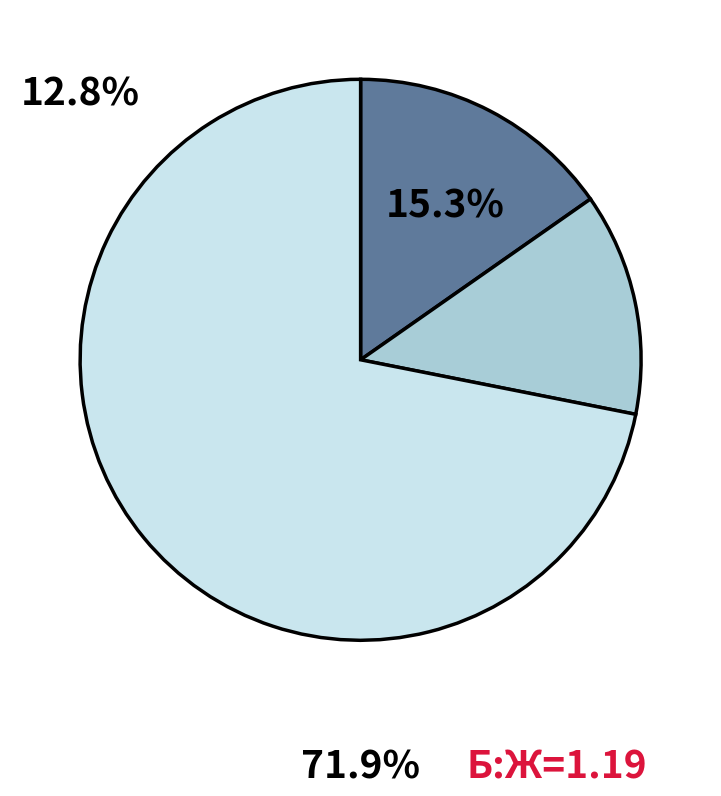

Is there a majority slice in this chart?

Yes